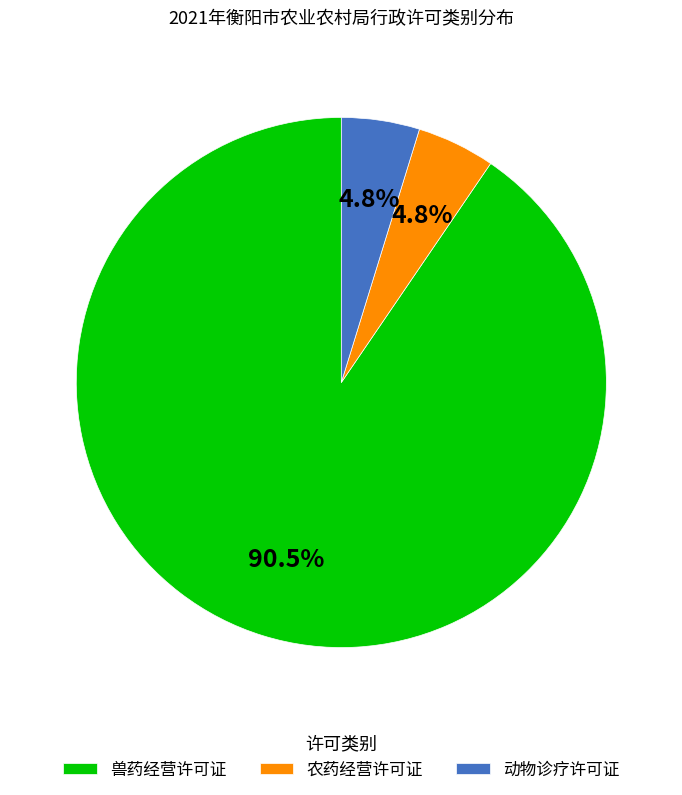

To the nearest percent, what is the combined percentage of 农药经营许可证 and 动物诊疗许可证?

10%